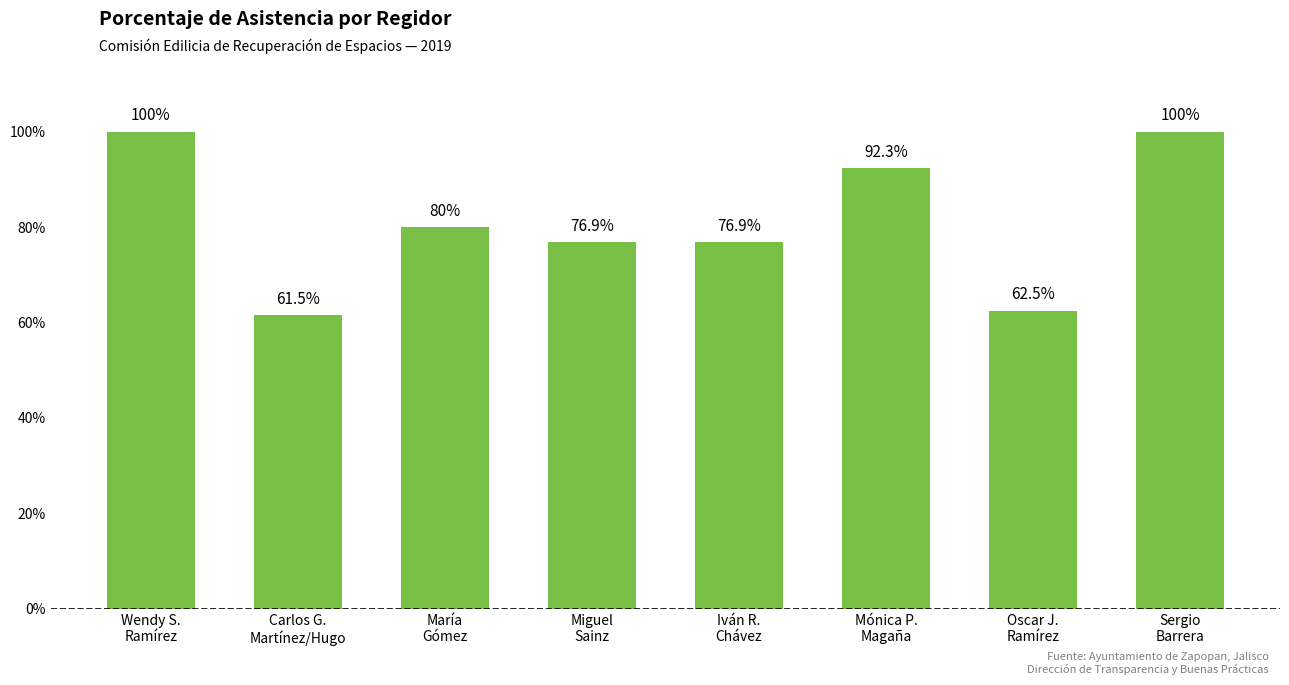

What is the label of the 8th bar from the right?

Wendy S.
Ramírez